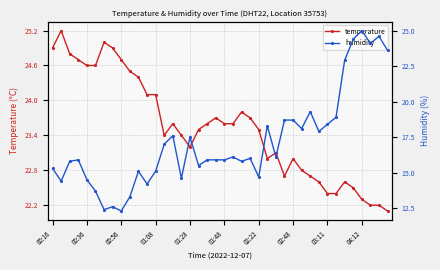

What is the difference between the second highest and minimum values in the temperature series?

2.9